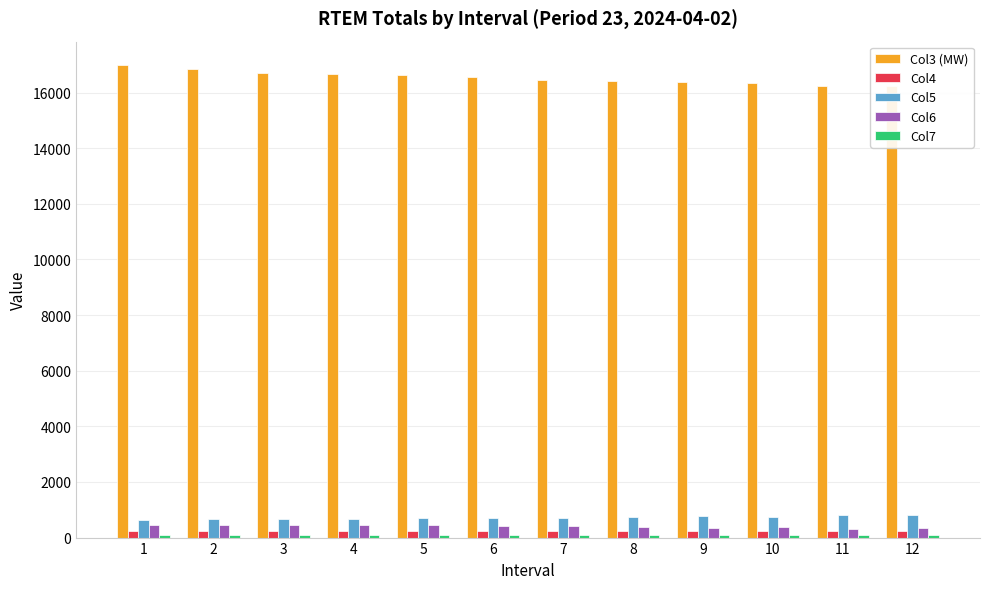

Between 8 and 3, which is larger?

3